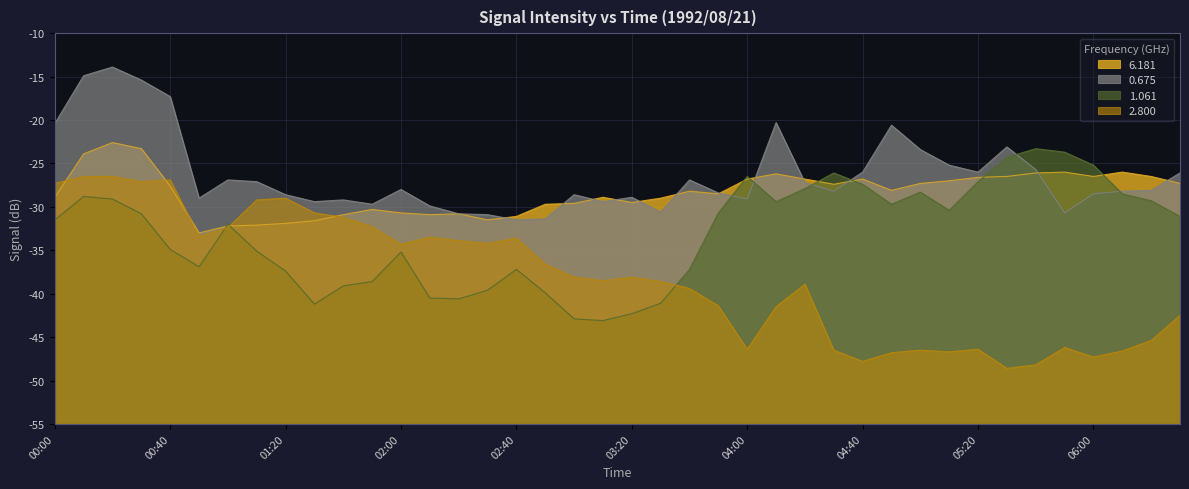

Read the 6.181 value at 02:40.

-31.1